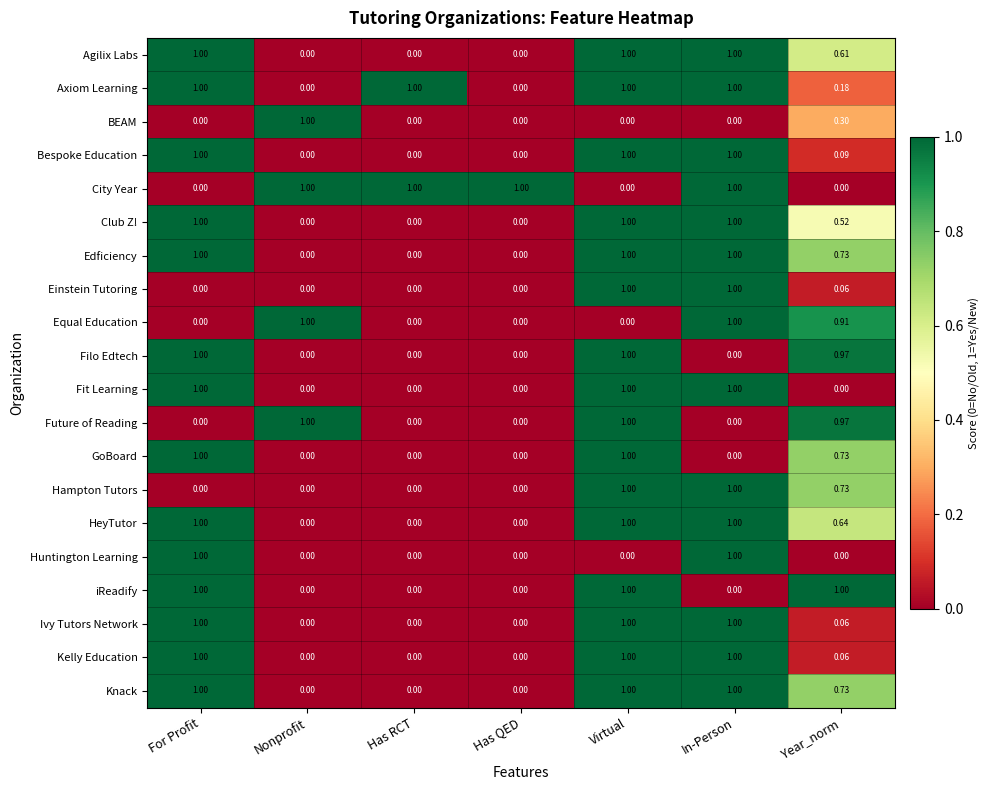

Is the value of Huntington Learning at In-Person greater than the value of Einstein Tutoring at Nonprofit?

Yes